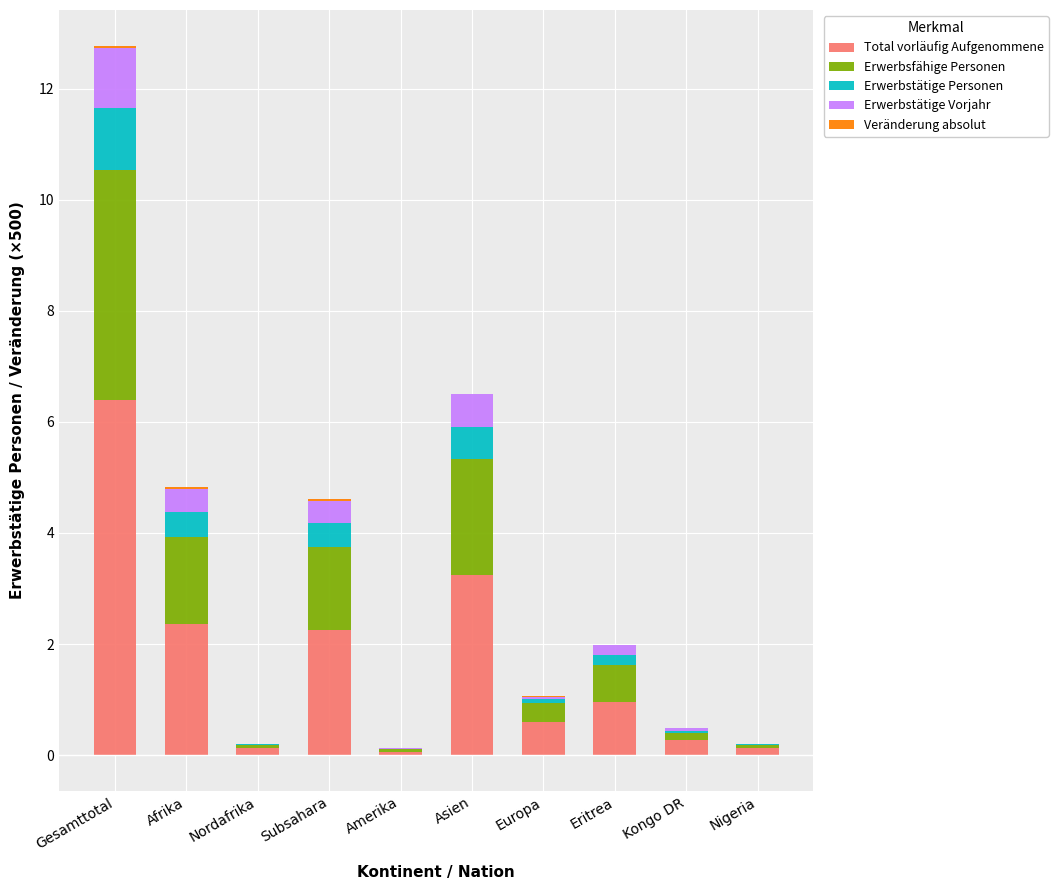

Rank the series at Amerika from lowest to highest value.

Veränderung absolut, Erwerbstätige Personen, Erwerbstätige Vorjahr, Erwerbsfähige Personen, Total vorläufig Aufgenommene